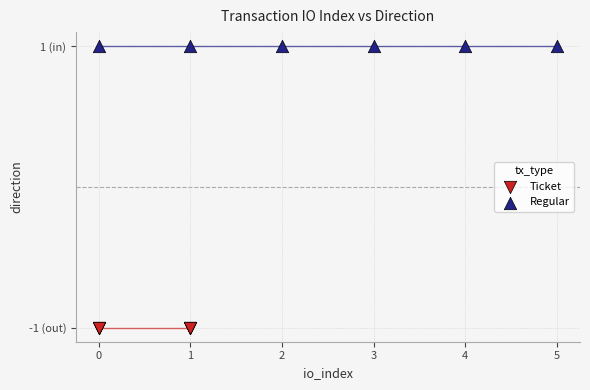

What are all the series names shown in the legend?

Ticket, Regular